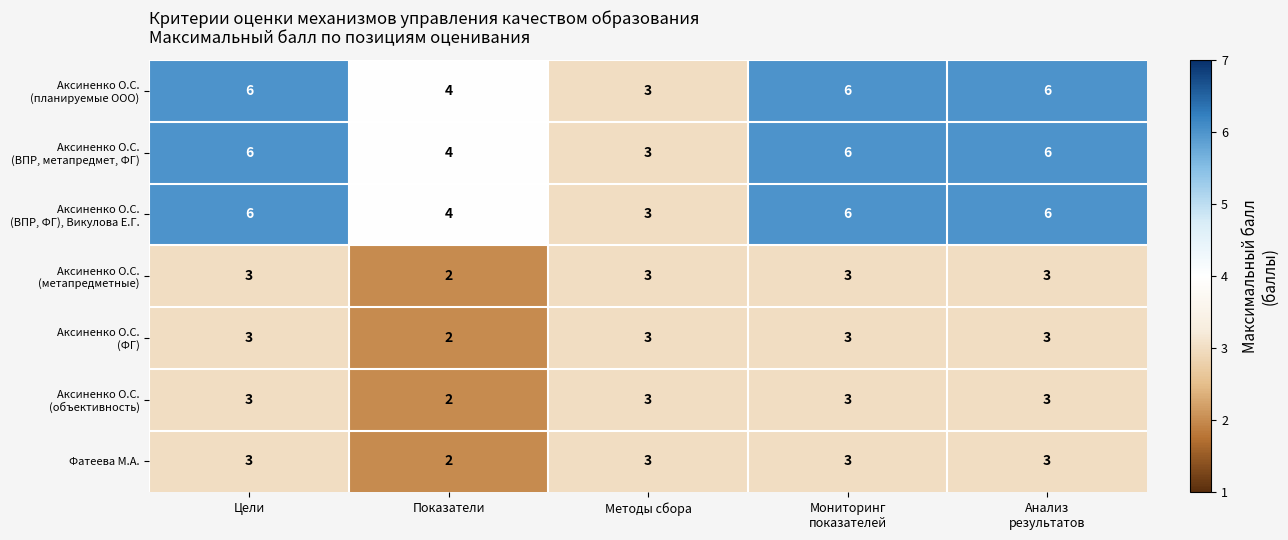

What is the greatest value displayed?

6